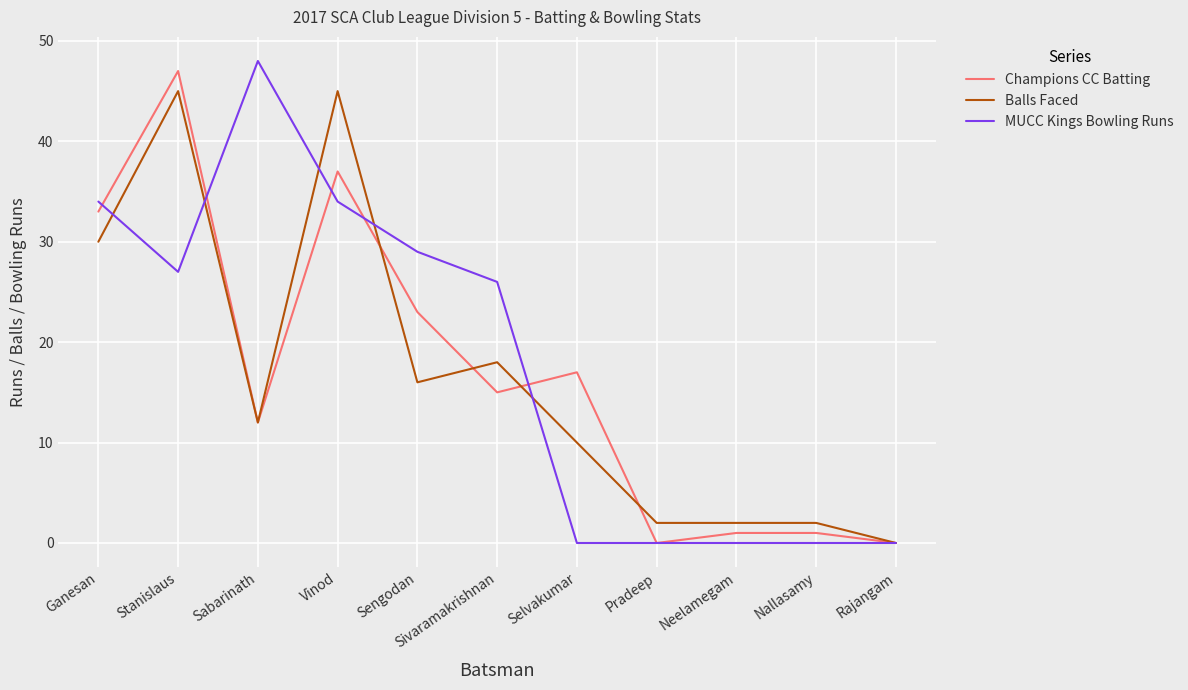

Is it true that MUCC Kings Bowling Runs equals -19 at Neelamegam?

False